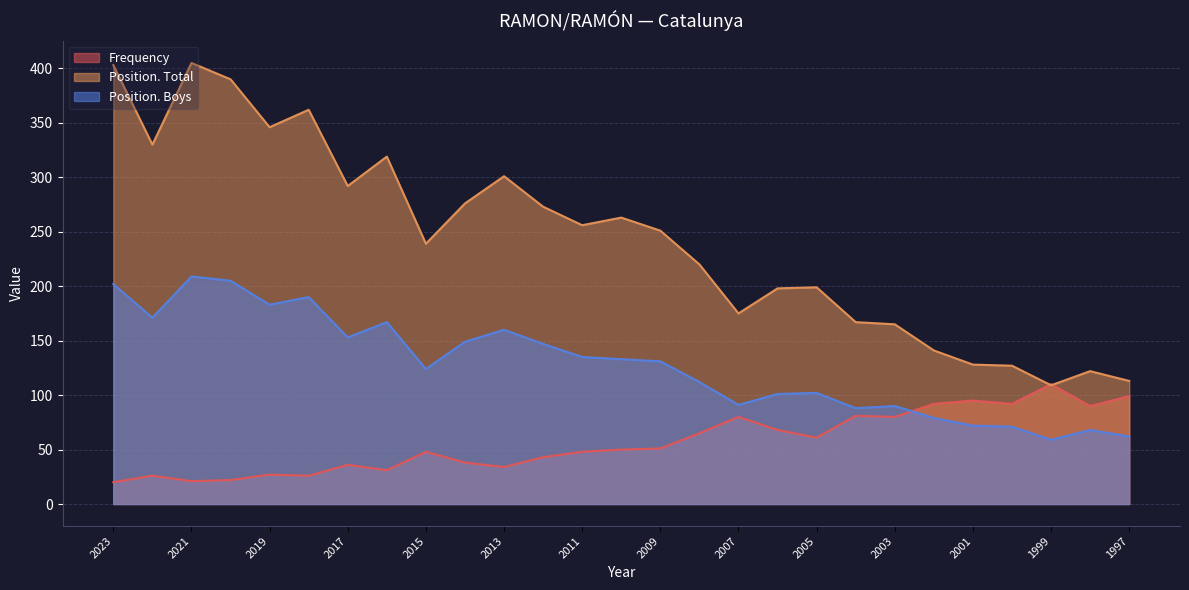

Read the Position. Total value at 2013.

301